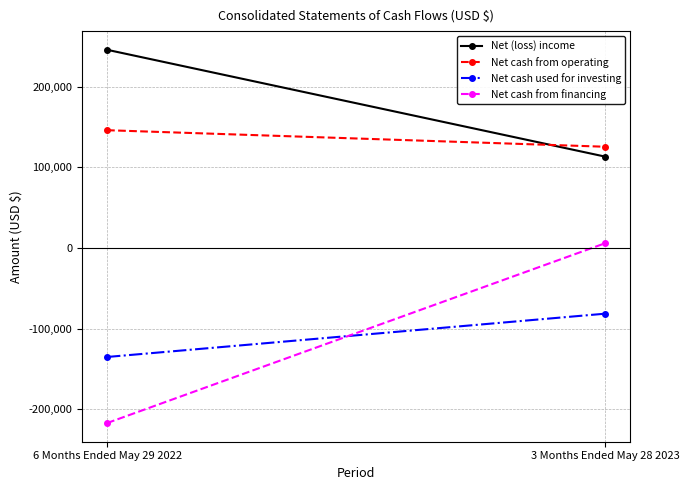

At which category is the sum across all series the highest?

3 Months Ended May 28 2023